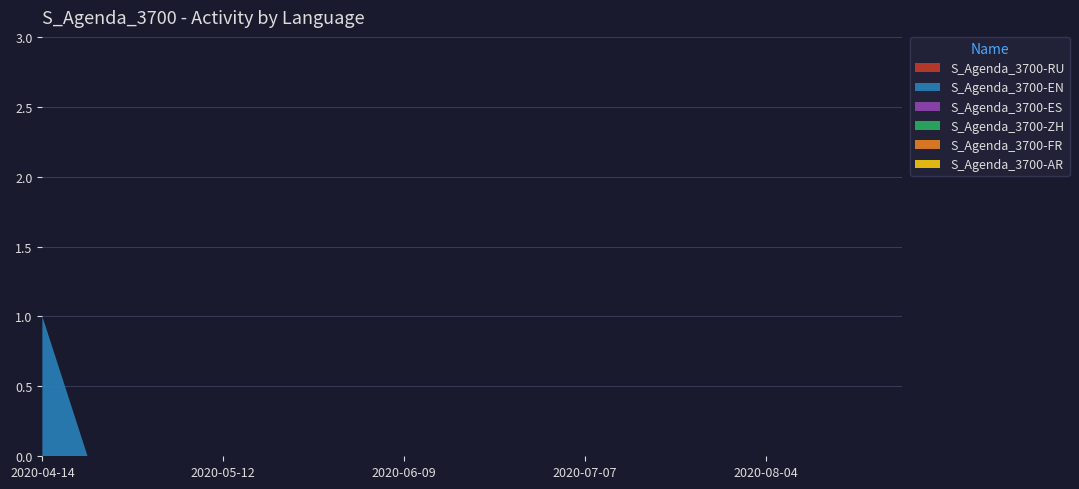

Reading left to right, extract all data points from this chart.

S_Agenda_3700-RU: 0	0	0	0	0	0	0	0	0	0	0	0	0	0	0	0	0	0	0	0
S_Agenda_3700-EN: 1	0	0	0	0	0	0	0	0	0	0	0	0	0	0	0	0	0	0	0
S_Agenda_3700-ES: 0	0	0	0	0	0	0	0	0	0	0	0	0	0	0	0	0	0	0	0
S_Agenda_3700-ZH: 0	0	0	0	0	0	0	0	0	0	0	0	0	0	0	0	0	0	0	0
S_Agenda_3700-FR: 0	0	0	0	0	0	0	0	0	0	0	0	0	0	0	0	0	0	0	0
S_Agenda_3700-AR: 0	0	0	0	0	0	0	0	0	0	0	0	0	0	0	0	0	0	0	0